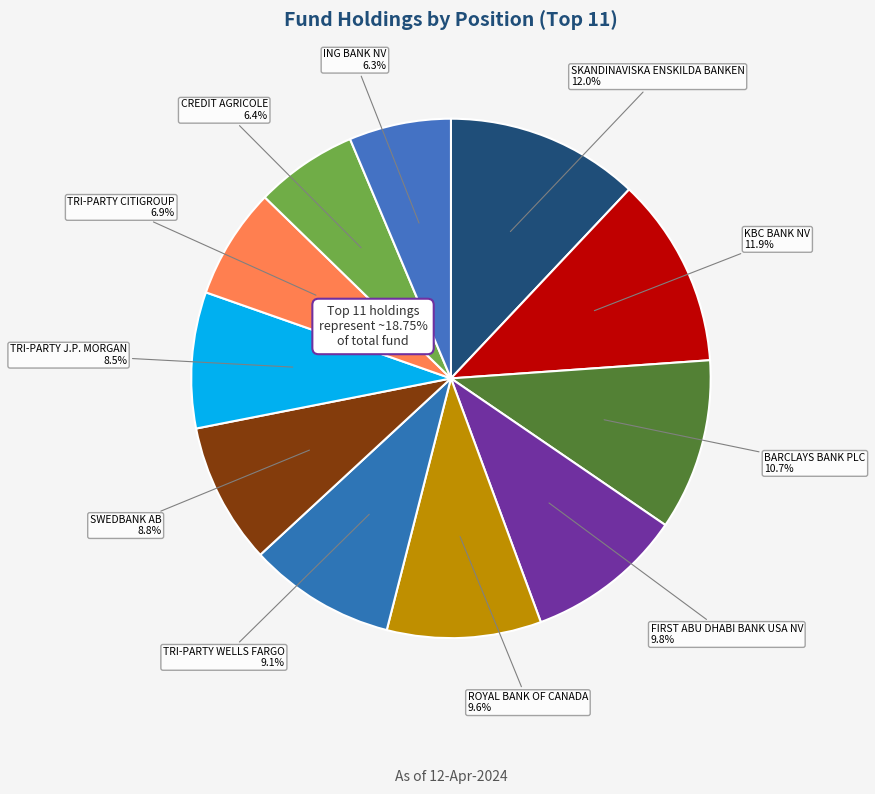

Is SWEDBANK AB the majority of the pie?

No